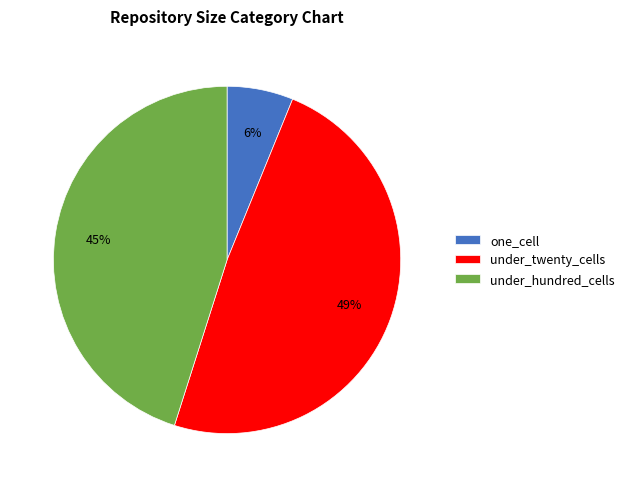

Is under_hundred_cells the majority of the pie?

No